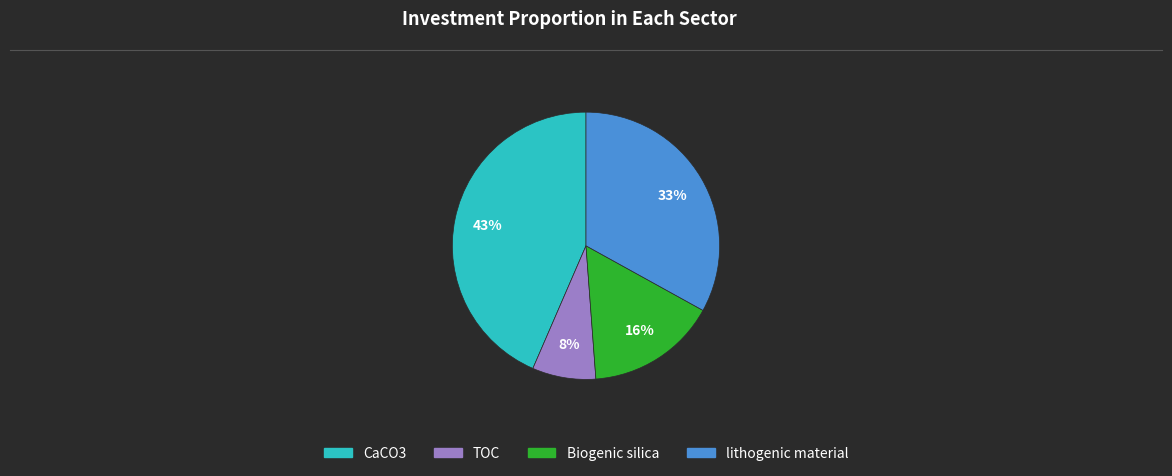

Which has a higher value, CaCO3 or TOC?

CaCO3